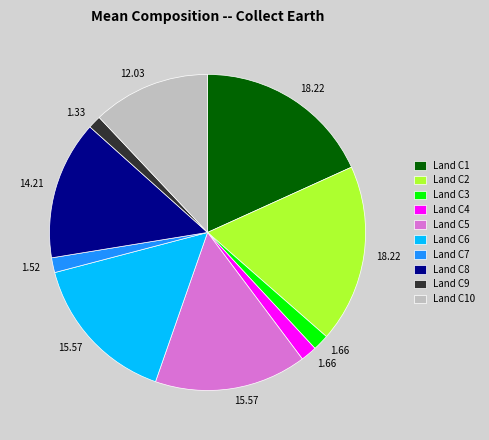

Does any single category account for the majority?

No